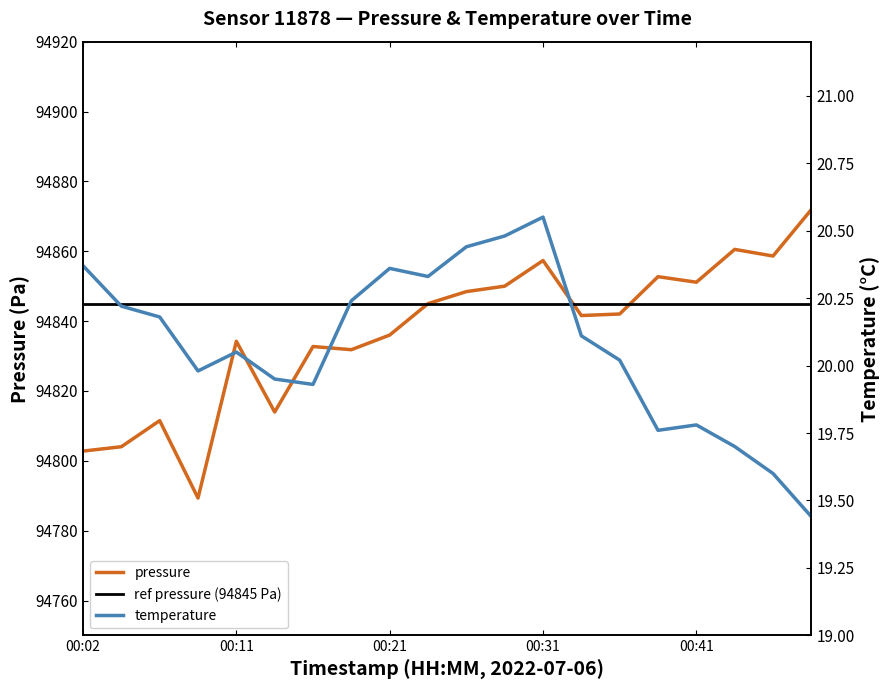

Which series has the largest total across all categories?

pressure